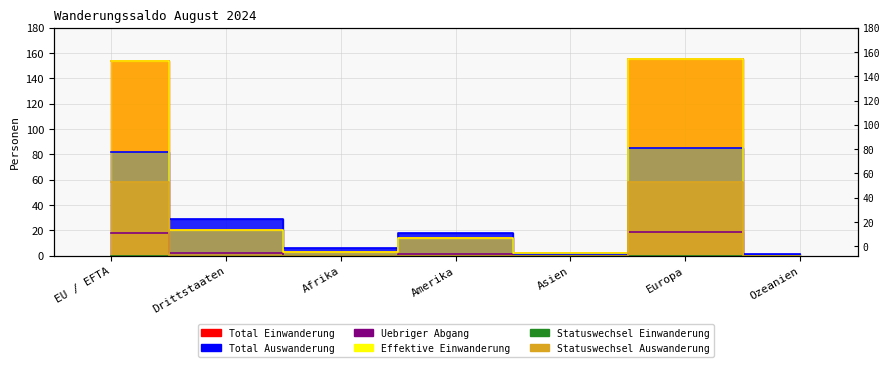

Where does the Uebriger Abgang series first go above 1?

EU / EFTA